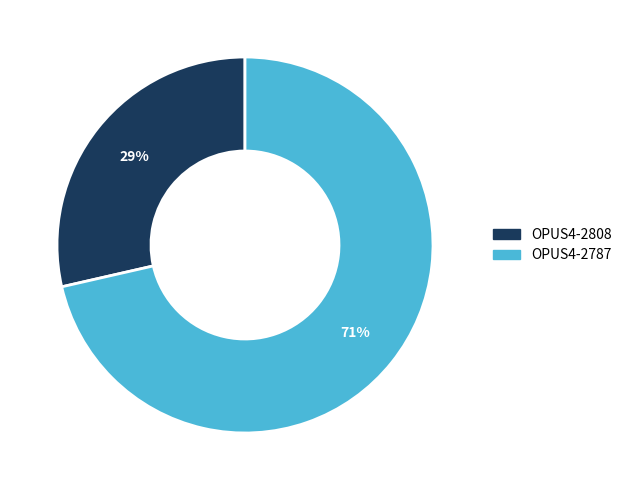

The OPUS4-2808 slice represents 29% of the pie. True or false?

True